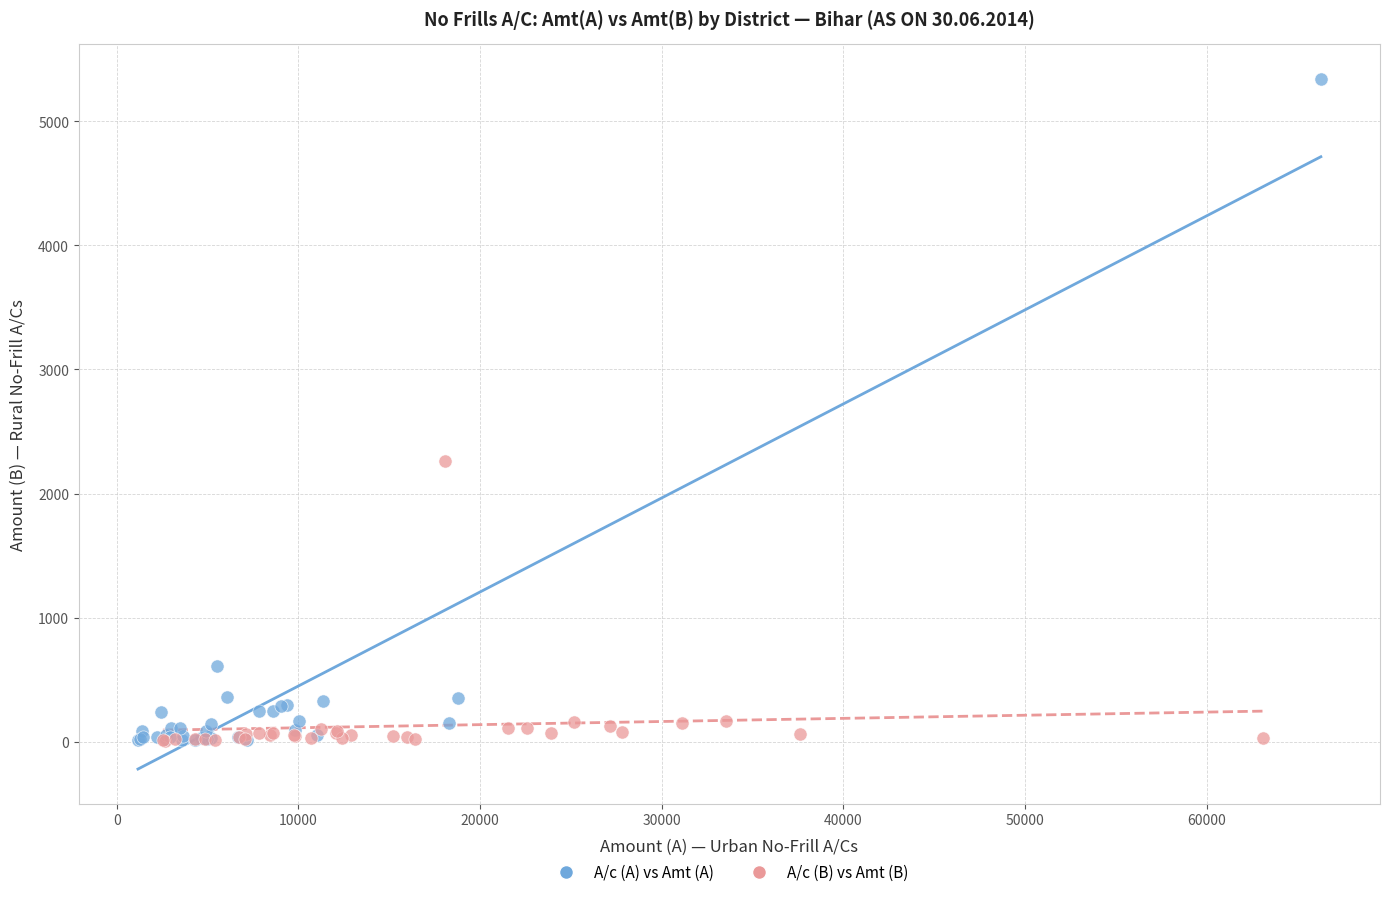

Which series has the largest Y range (max minus min)?

A/c (A) vs Amt (A)